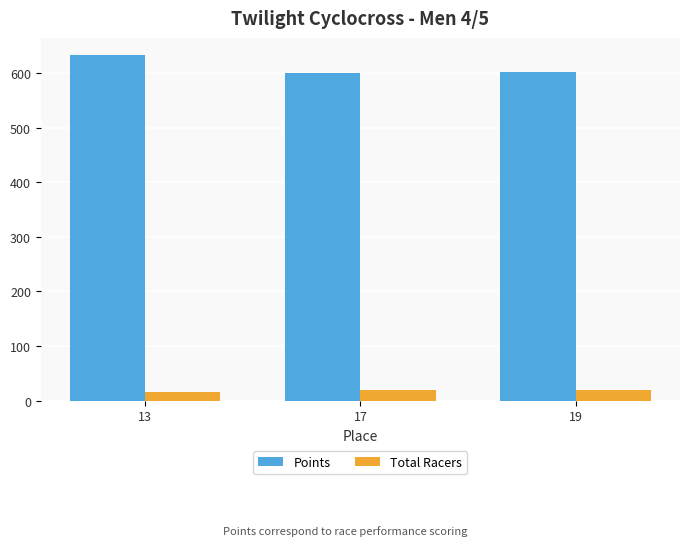

Rank the series at 19 from highest to lowest value.

Points, Total Racers